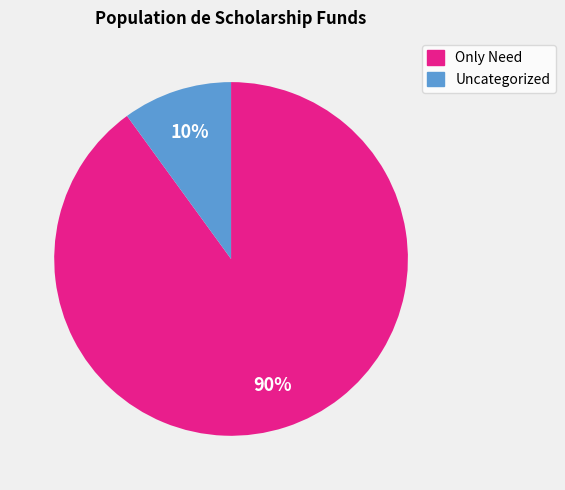

To the nearest percent, what is the difference between the largest and smallest slice percentages?

80%